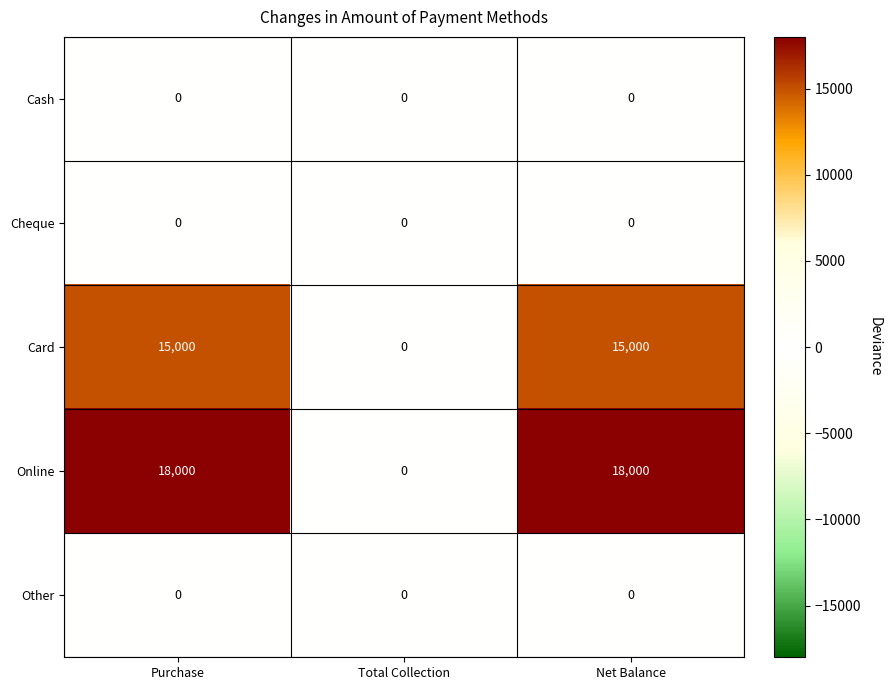

What is the approximate value of Card at Purchase?

15000